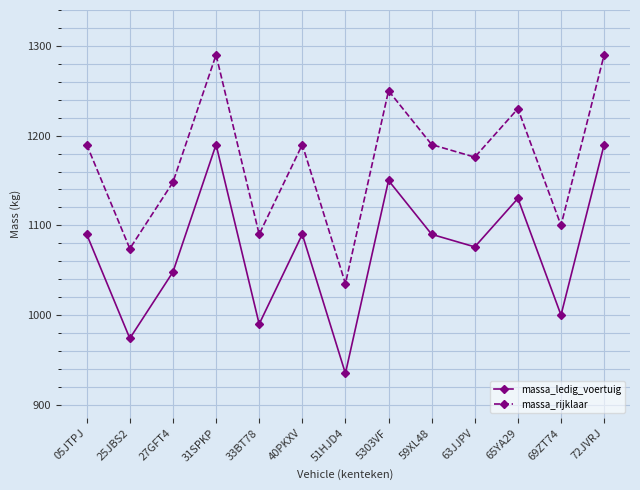

What is the maximum value for massa_rijklaar?

1290